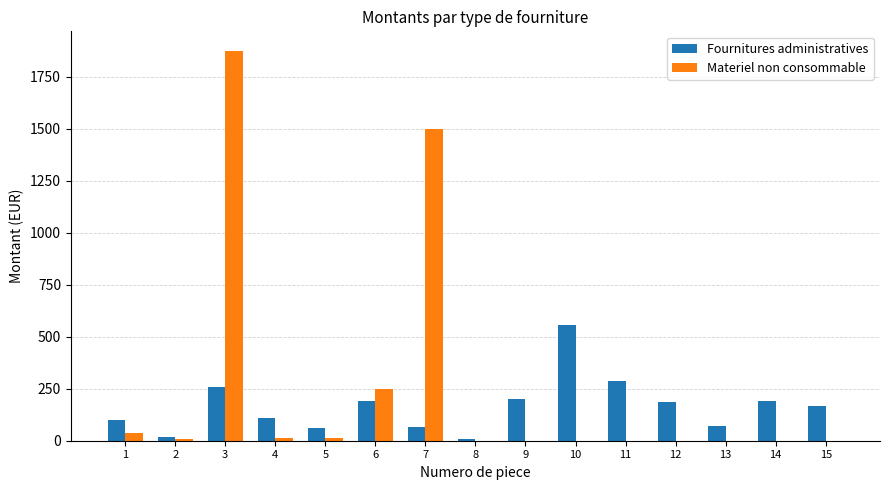

Are the bars horizontal?

No